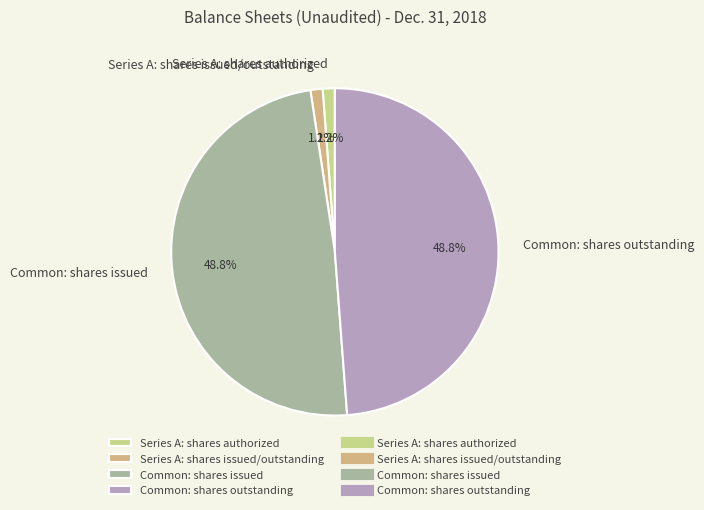

How many segments does this pie chart have?

4